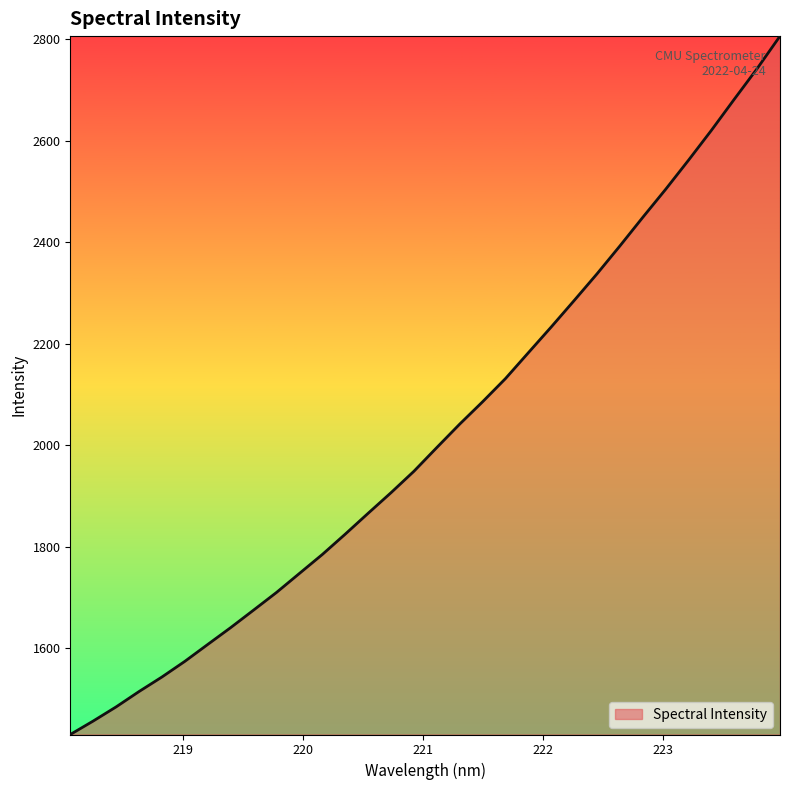

What is the difference between the maximum and minimum values?

1376.2